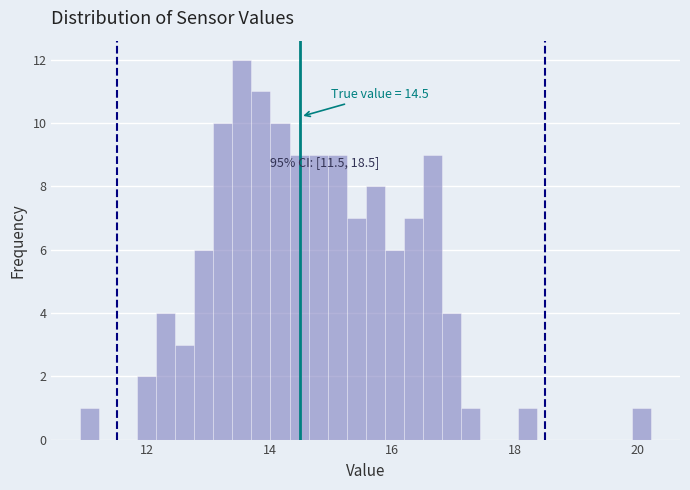

Read against the x-axis, roughly where is the centre of the tallest bar?

13.6